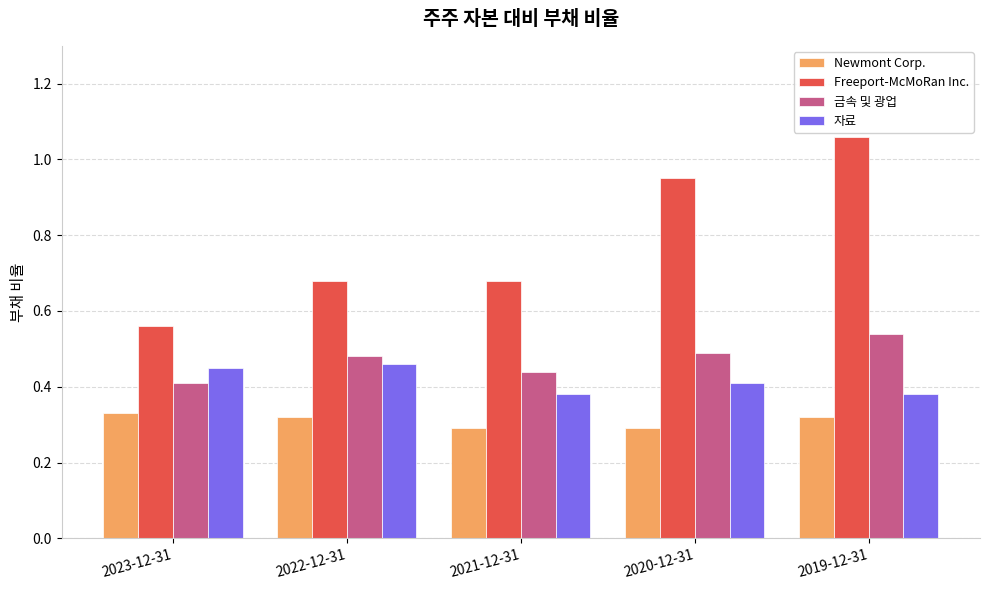

Is it true that 자료 equals 0.4 at 2020-12-31?

True